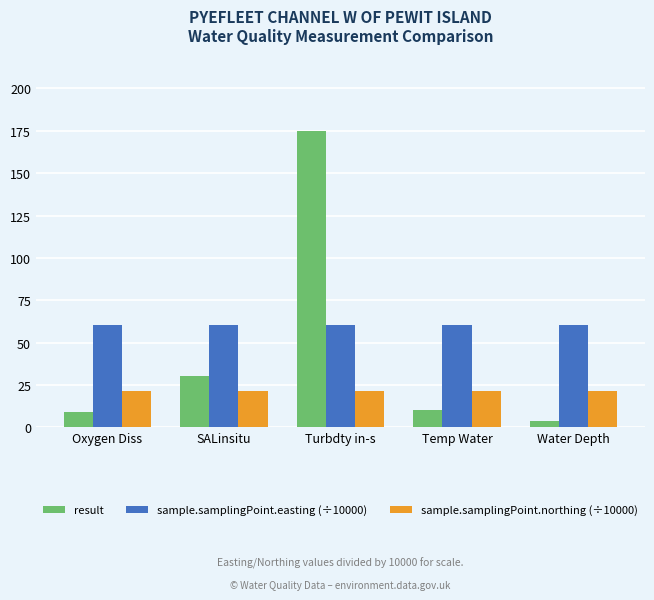

Which series changed the most between SALinsitu and Water Depth?

result